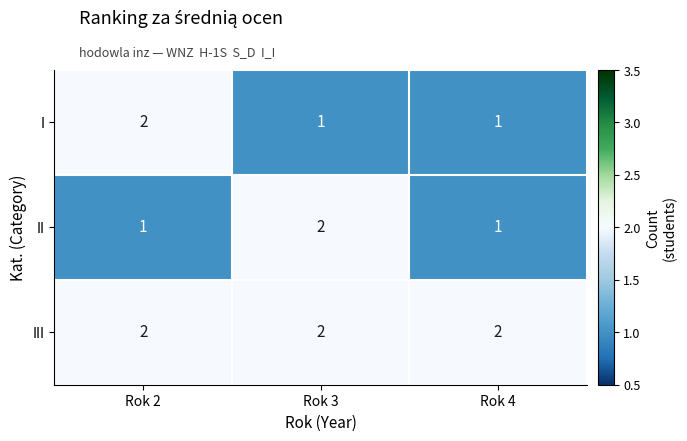

Is it true that II equals 0 at Rok 2?

False